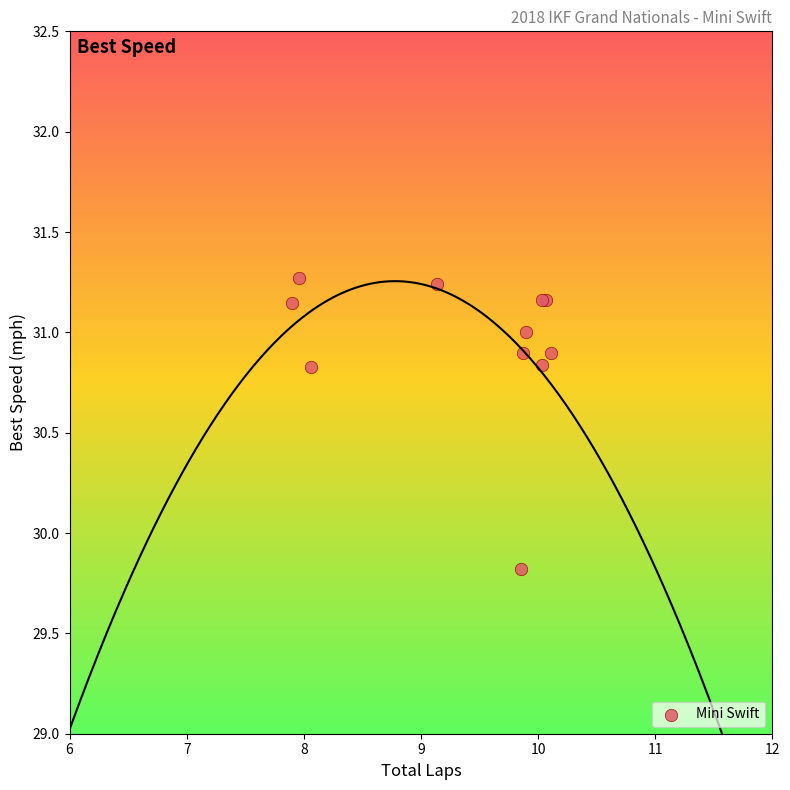

What Y value in the scatter plot is closest to 30?

29.8